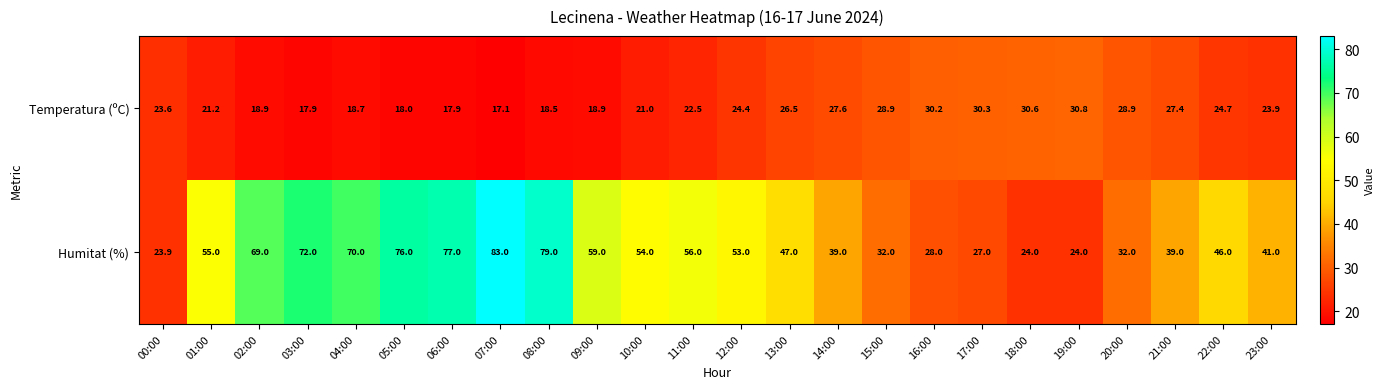

True or false: Humitat (%) has a value of 23.9 at 00:00.

True